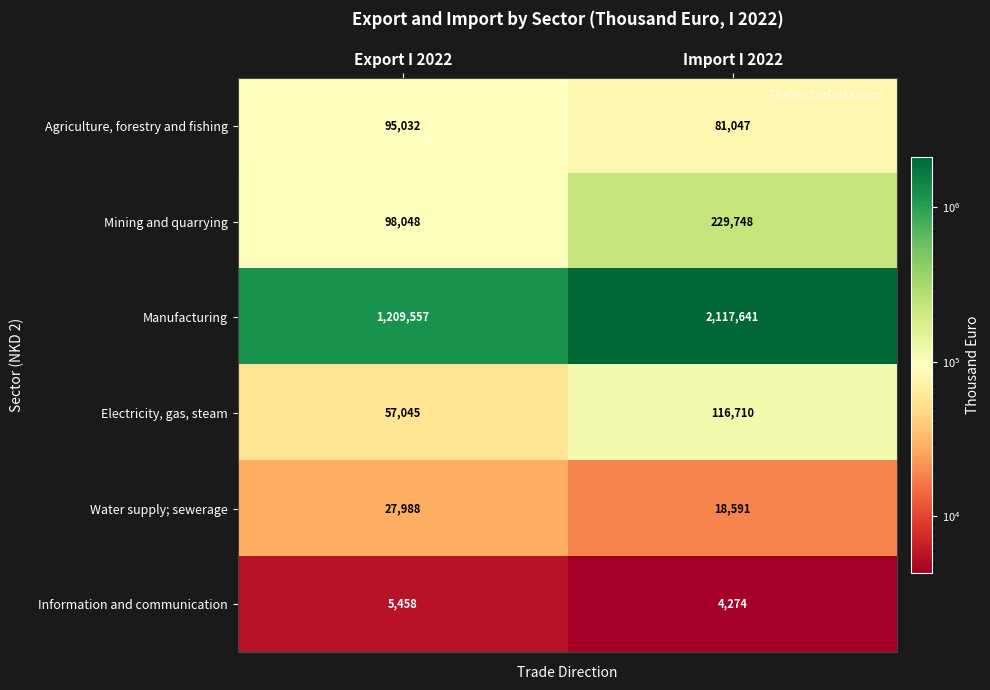

At how many categories does at least one series exceed 613384?

2